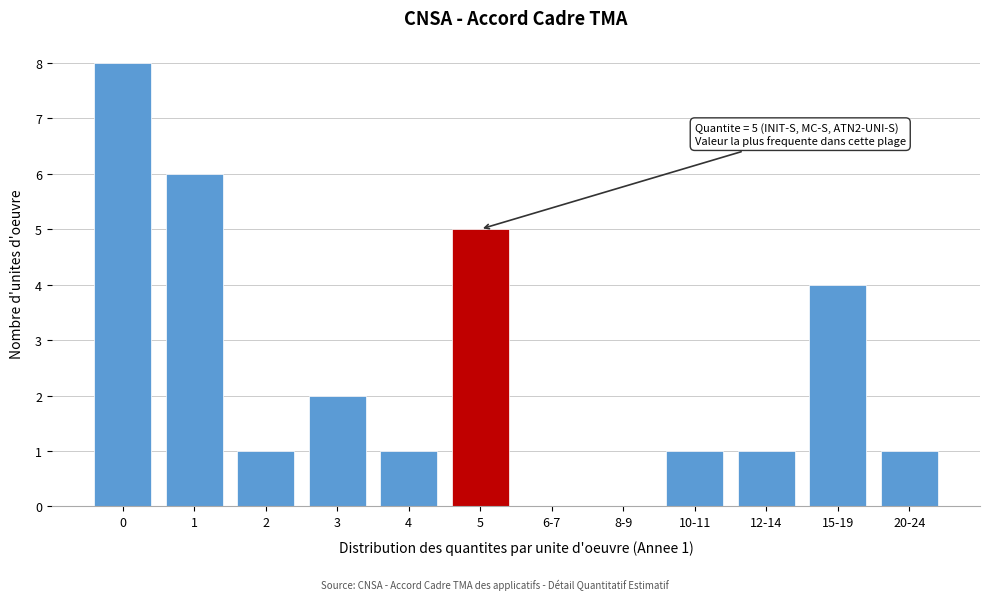

Reading left to right, transcribe all the data shown in this chart.

0=8	1=6	2=1	3=2	4=1	5=5	6-7=0	8-9=0	10-11=1	12-14=1	15-19=4	20-24=1